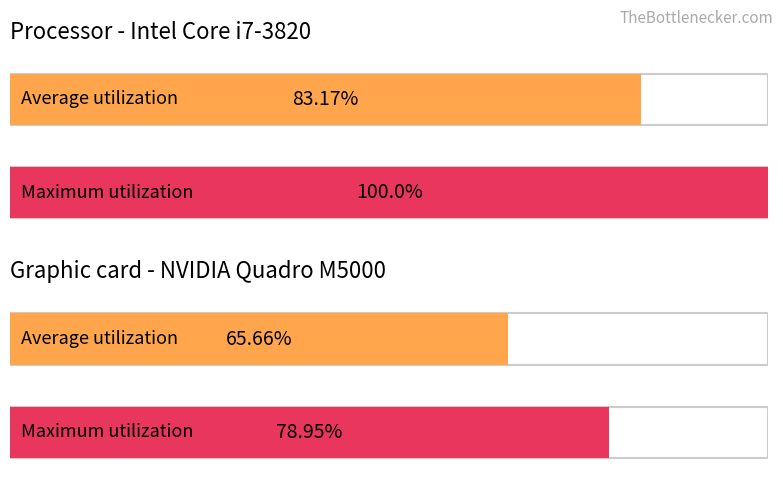

What are all the series names shown in the legend?

Average utilization, Maximum utilization